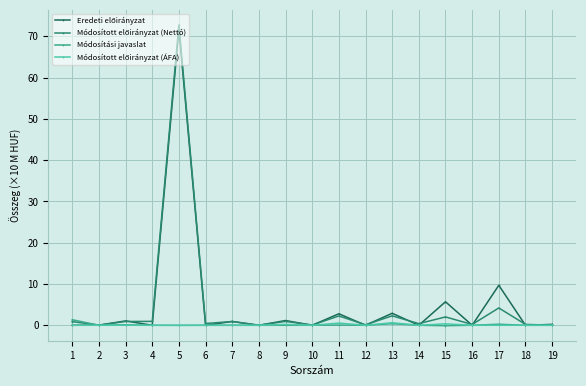

At which category is the sum across all series the highest?

5